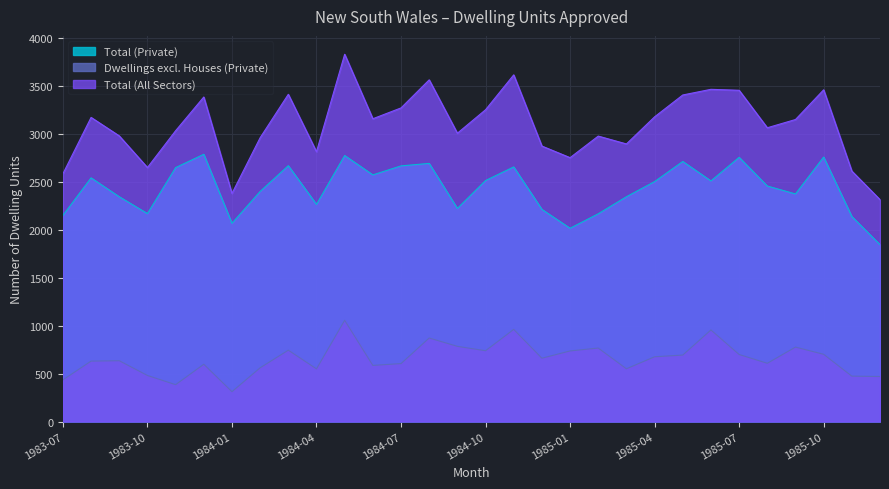

At which category does Dwellings excl. Houses (Private) reach its first local peak?

1983-09